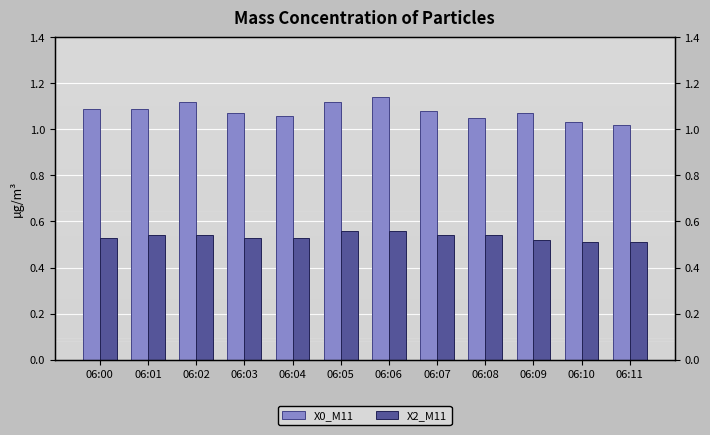

Which has a higher value, 06:07 or 06:11?

06:07